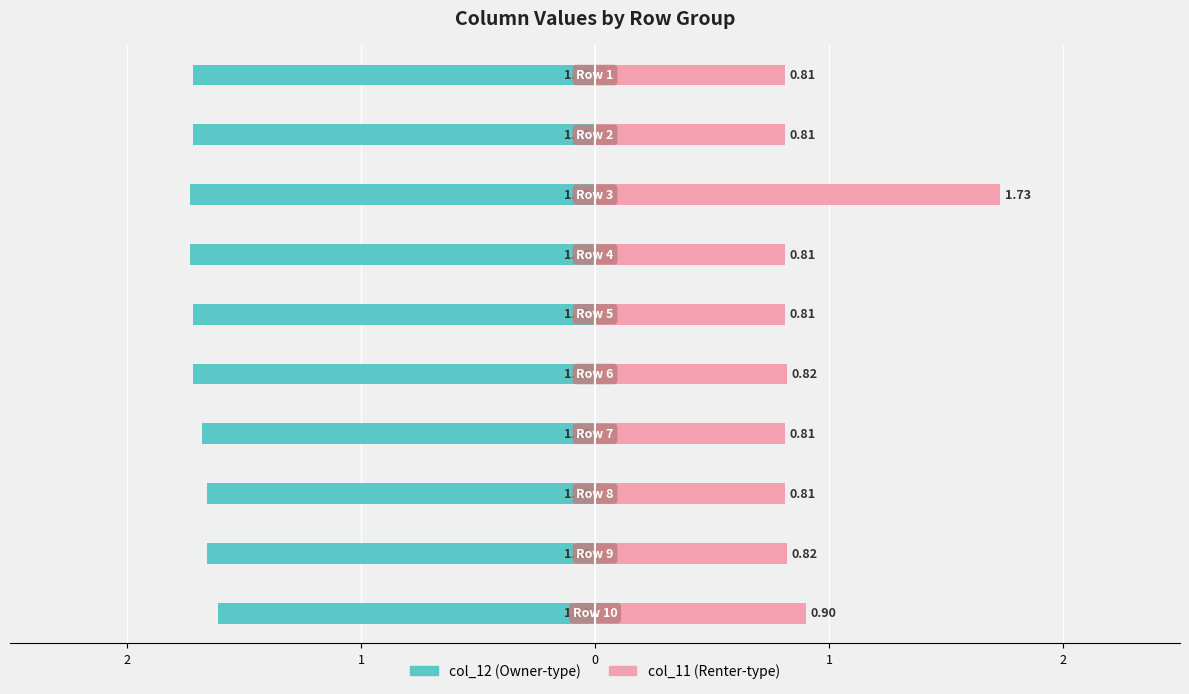

Are the bars grouped side by side (vs. stacked)?

Yes